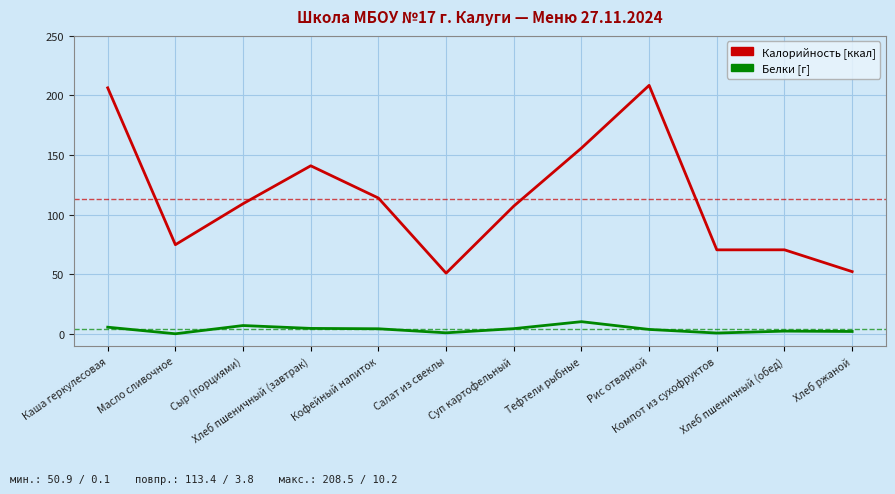

What is the maximum value shown in the chart?

208.5